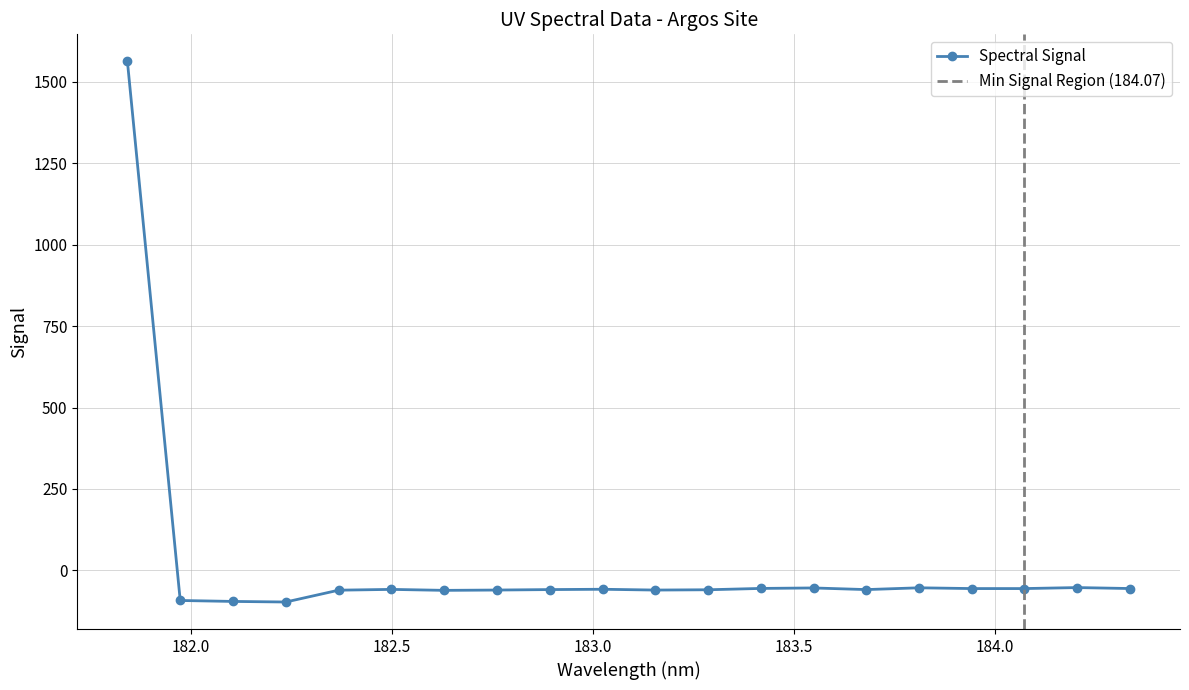

True or false: the data shows -60.5 at 182.3673257152.

True